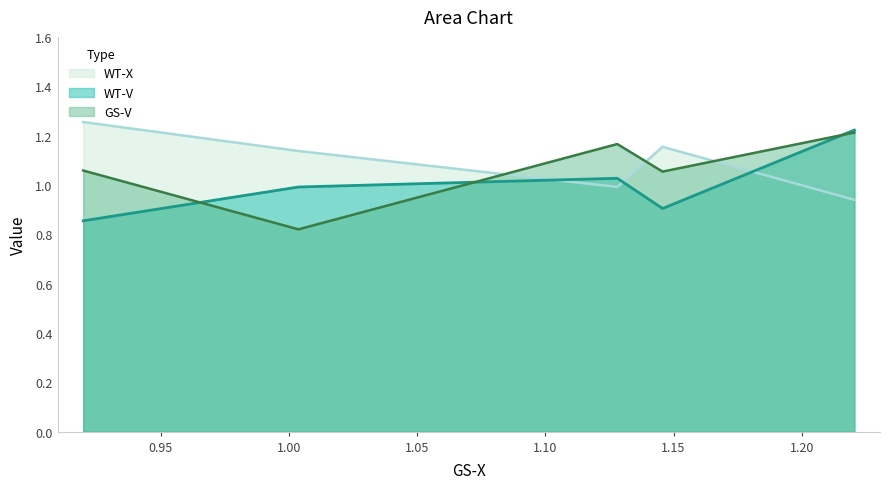

What is the sum of the WT-X values at 0.91973 and 1.128061?

2.2